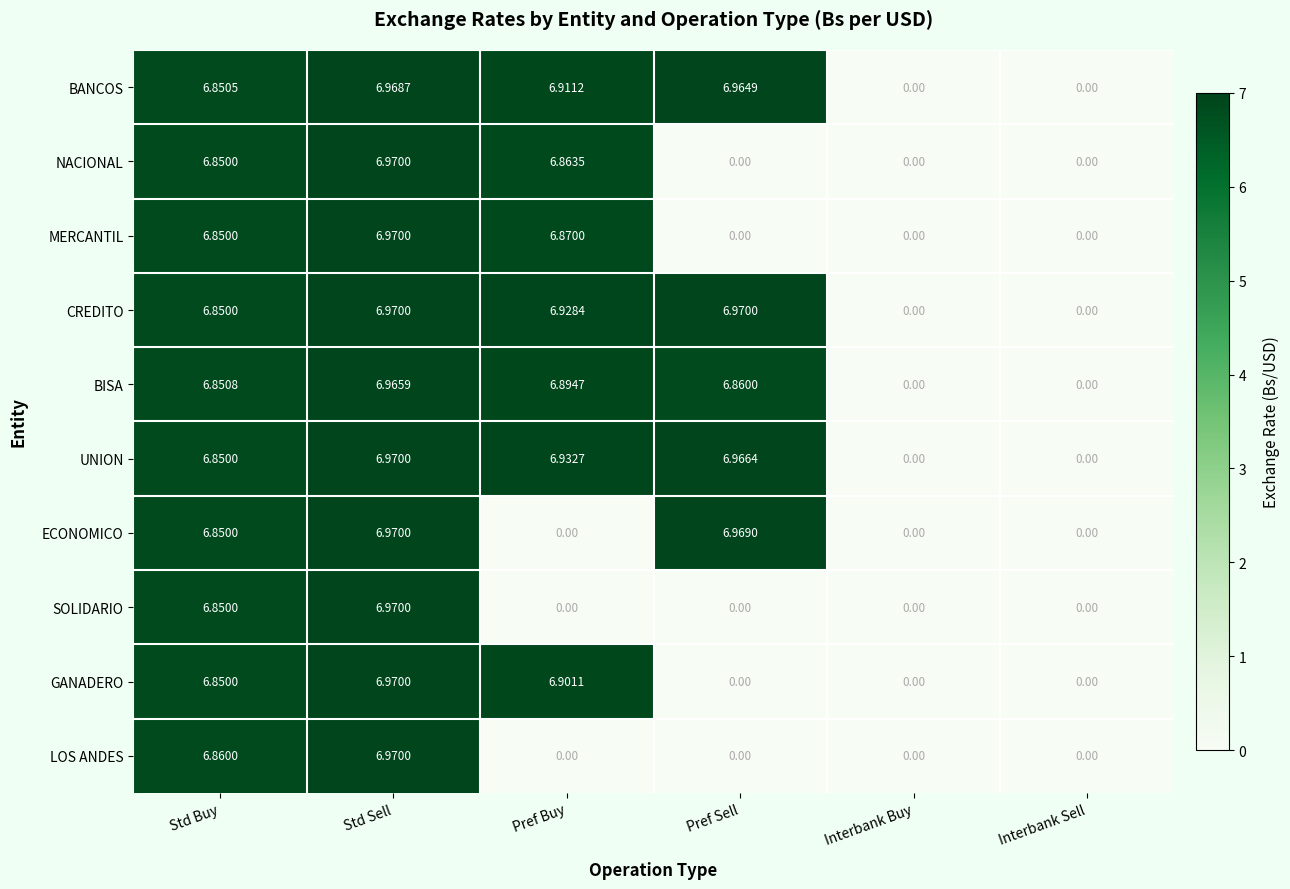

Where does the ECONOMICO series first go above 6?

Std Buy